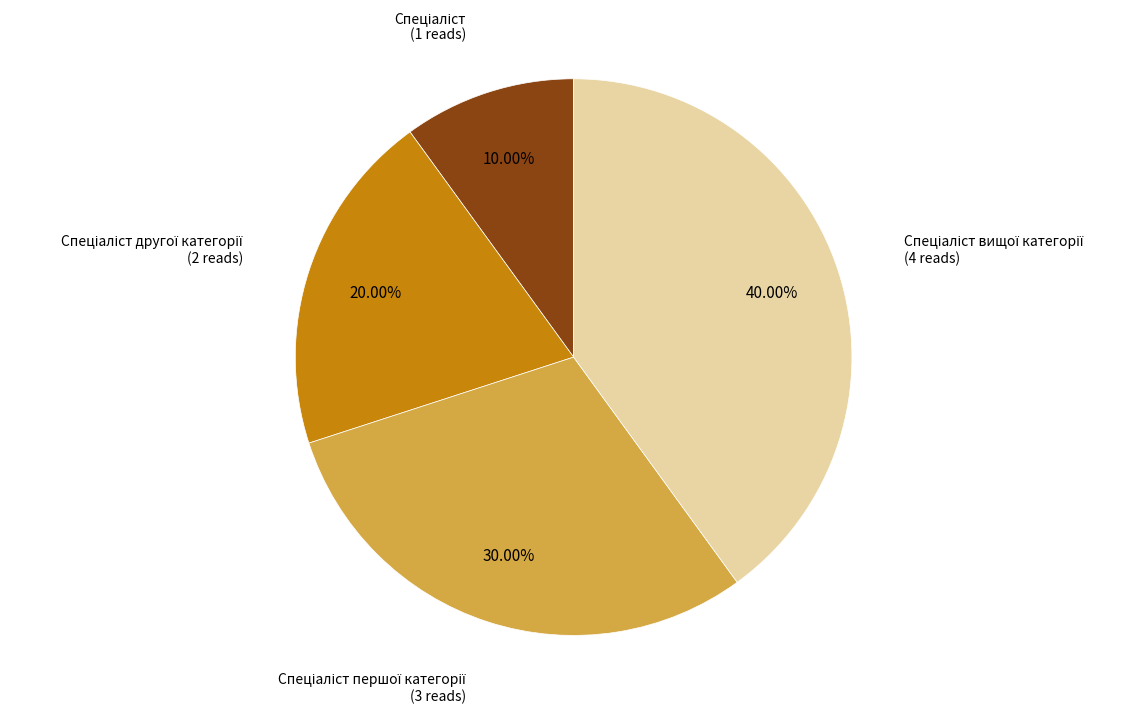

Is there any slice that represents more than half of the pie?

No